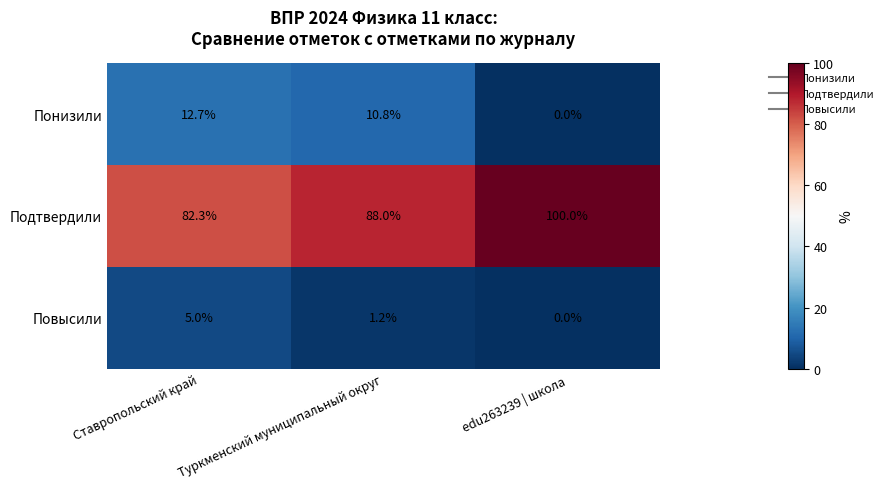

True or false: Подтвердили has a value of 110.3 at Ставропольский край.

False